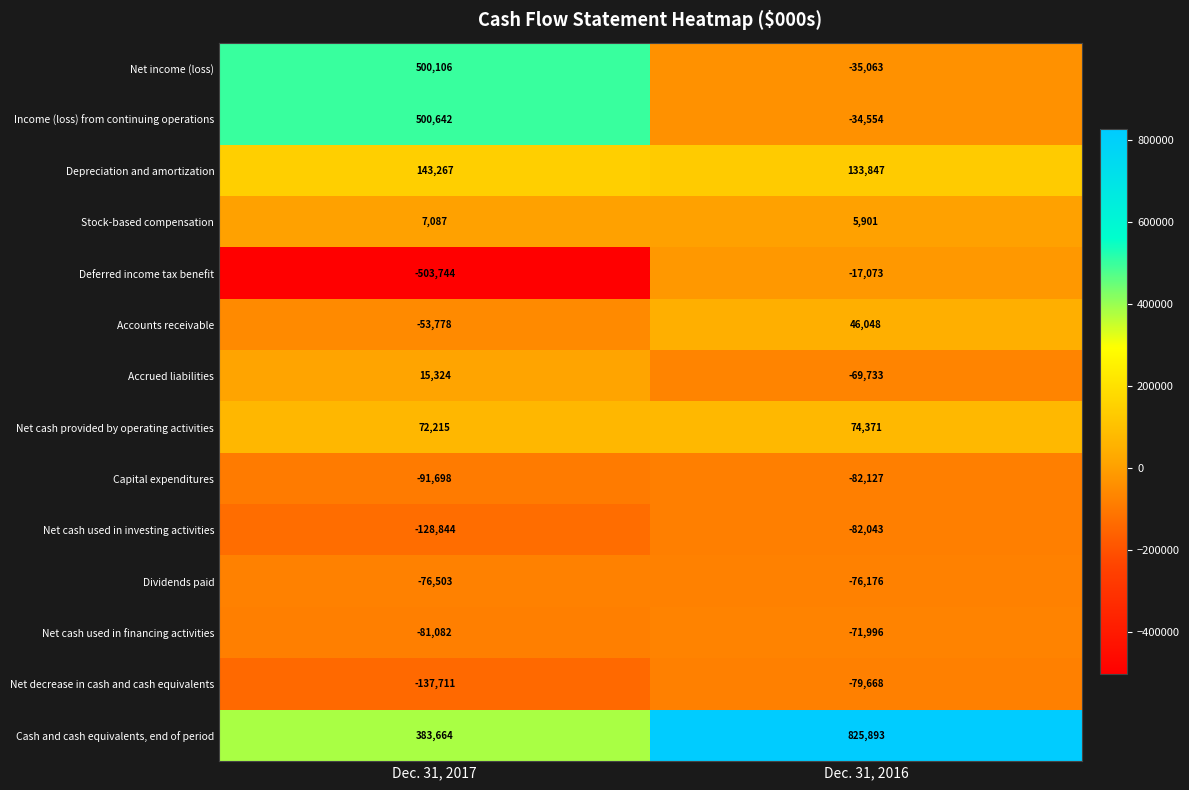

What is the difference between the highest and lowest values at Dec. 31, 2017?

1004386